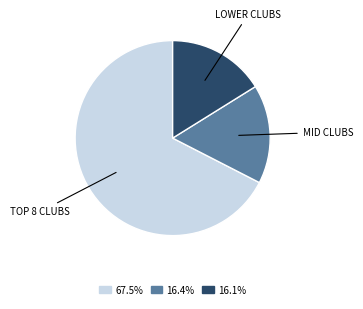

Is there any slice that represents more than half of the pie?

Yes